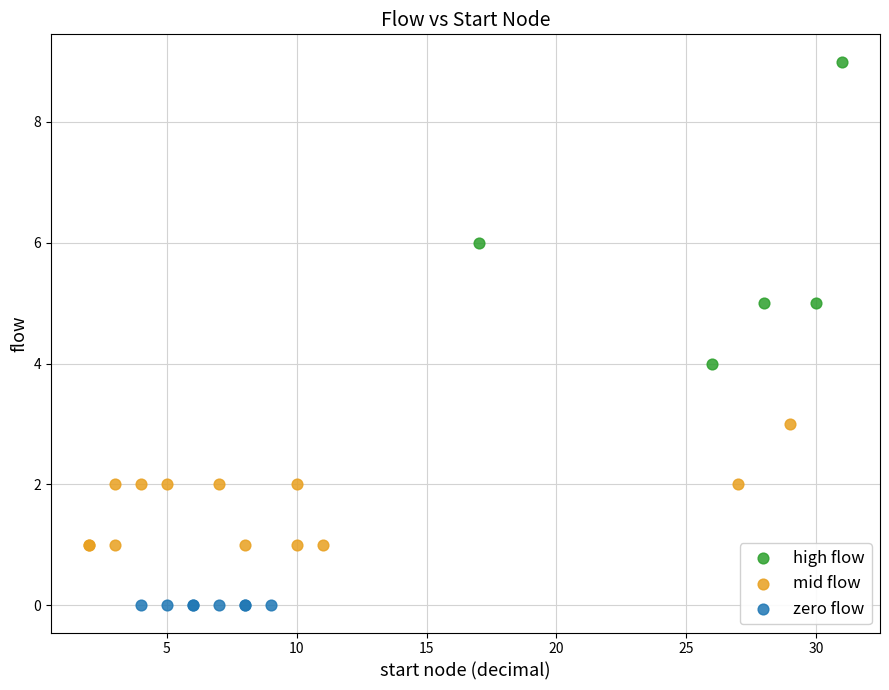

Which series reaches the minimum Y coordinate?

zero flow